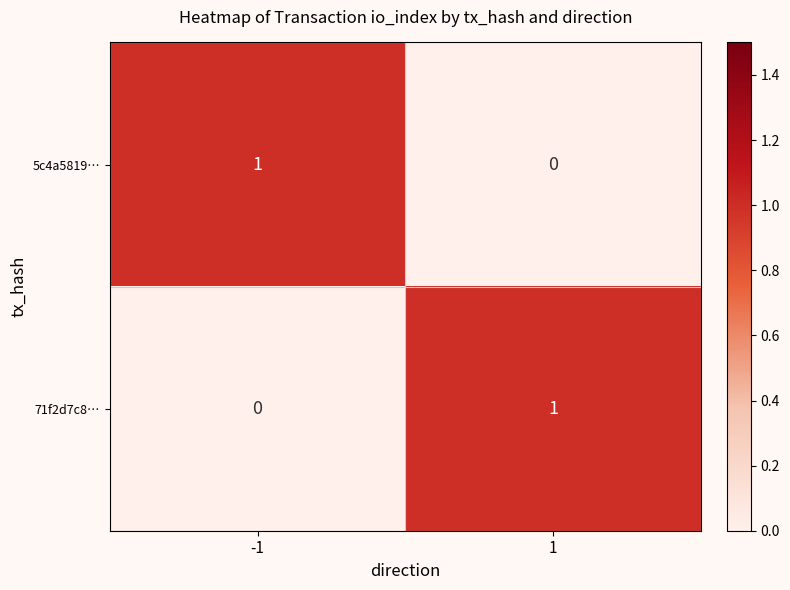

Reading left to right, extract all data points from this chart.

5c4a5819…: -1=1	1=0
71f2d7c8…: -1=0	1=1